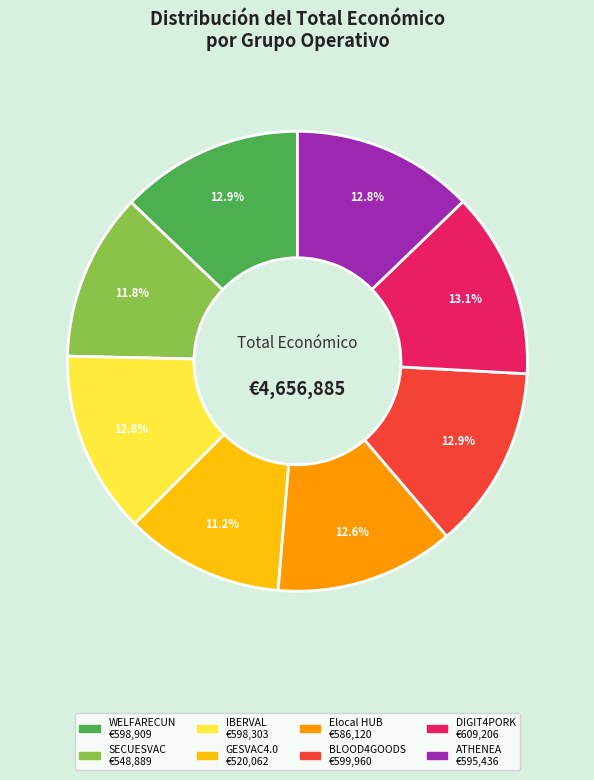

What percentage is the ATHENEA slice, to the nearest percent?

13%